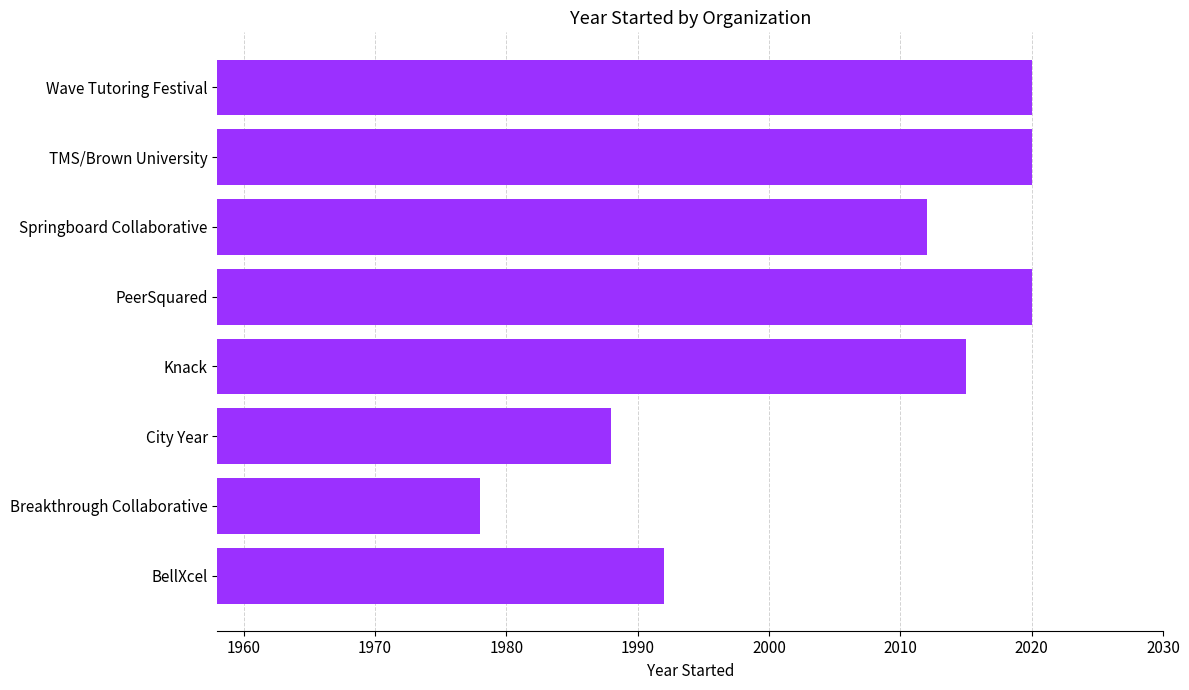

Which category has the lowest value across all series?

Breakthrough Collaborative